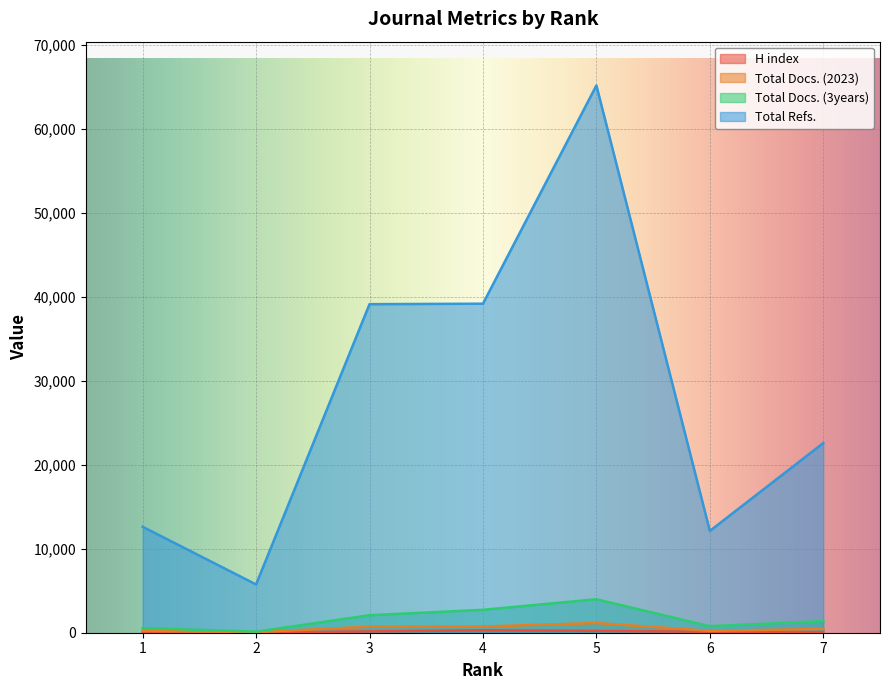

How many interior local peaks does the Total Refs. series have?

1